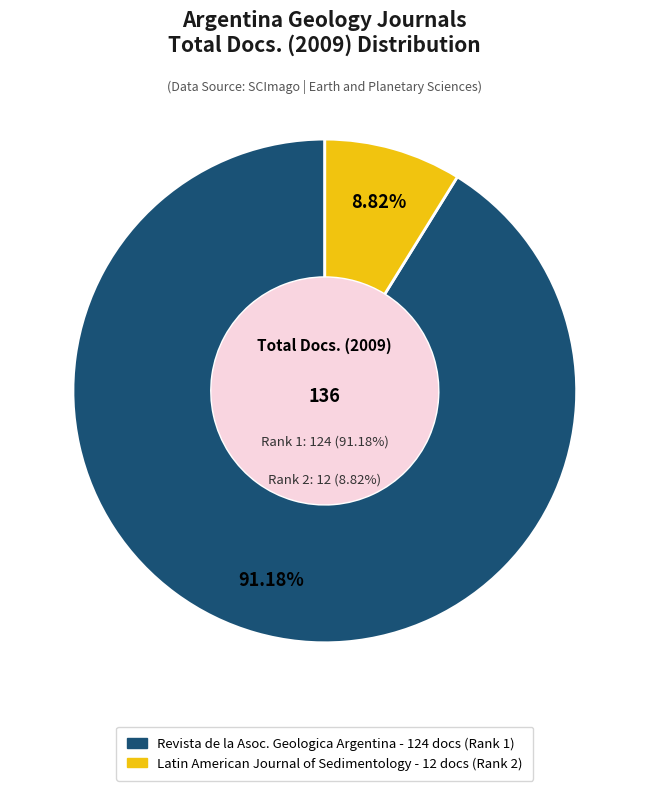

What percentage is the Latin American Journal of Sedimentology (Rank 2) slice, to the nearest percent?

9%